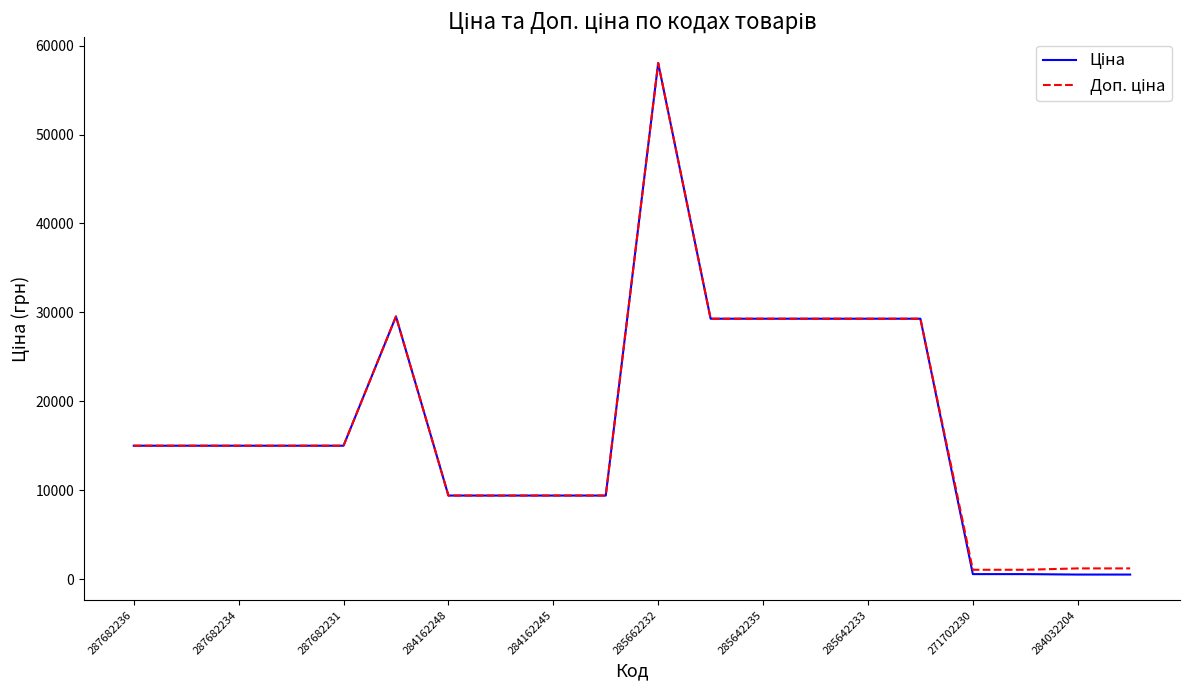

What is the maximum value shown in the chart?

58037.0